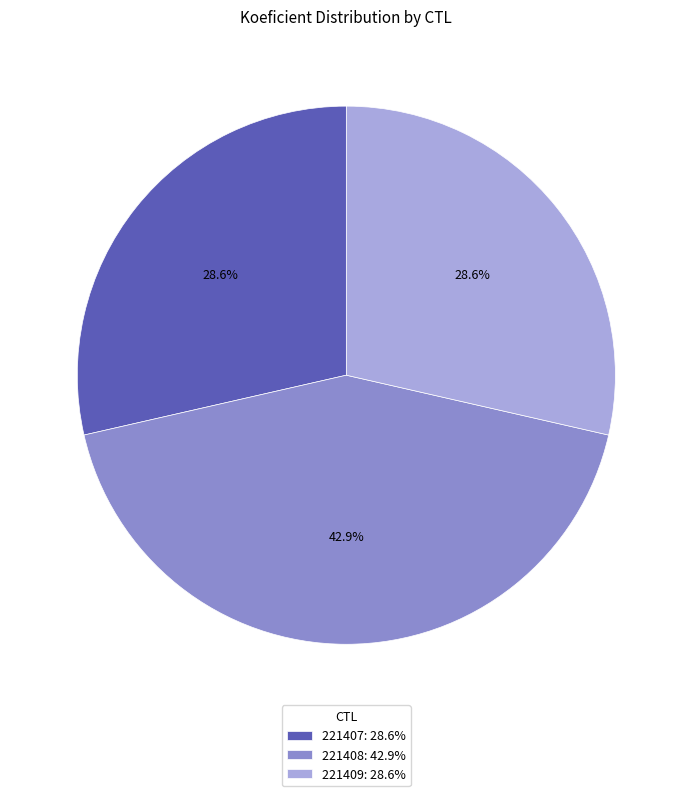

Do 221409 and 221408 together represent more than half of the pie?

Yes